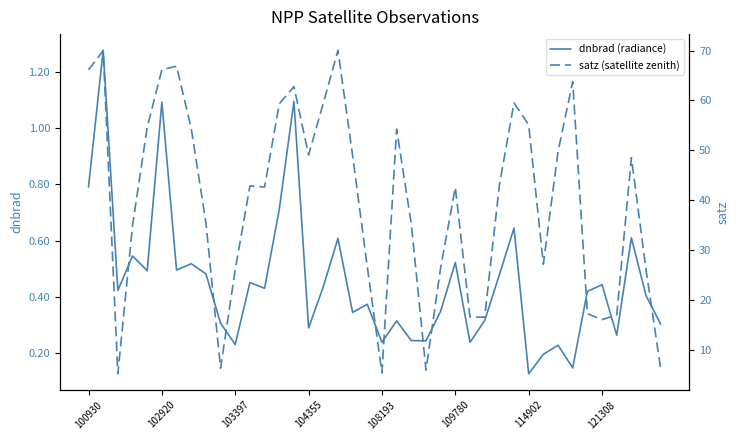

Rank the series by their maximum value, from highest to lowest.

satz (satellite zenith), dnbrad (radiance)